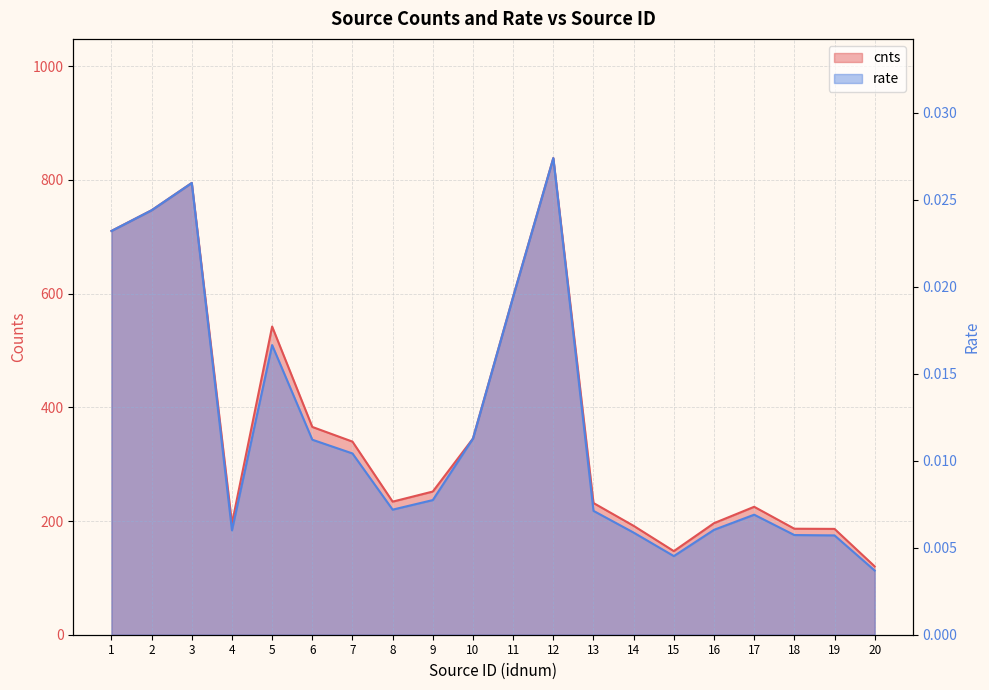

At which category does cnts reach its first local valley?

4